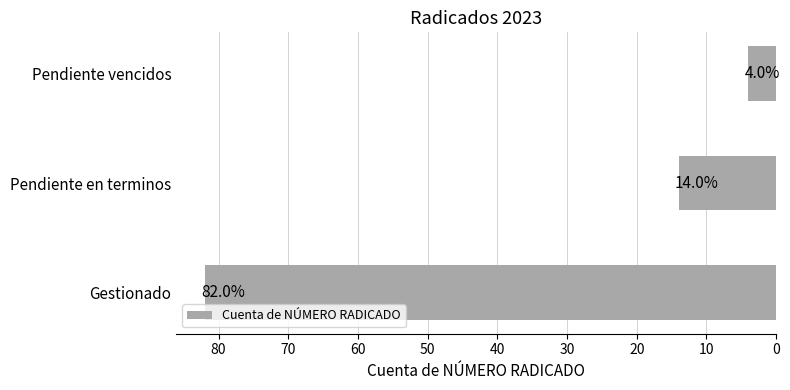

Which category has the lowest value across all series?

Pendiente vencidos